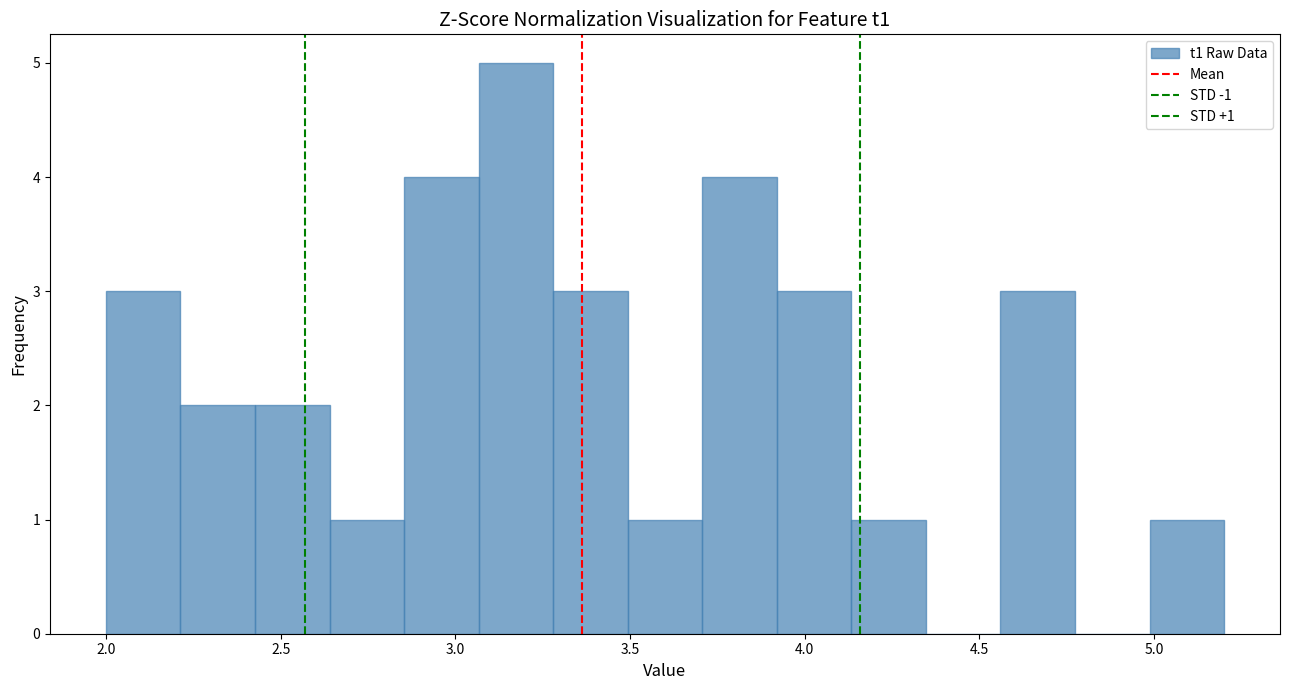

Which range on the x-axis has the tallest bar?

3.05 to 3.30